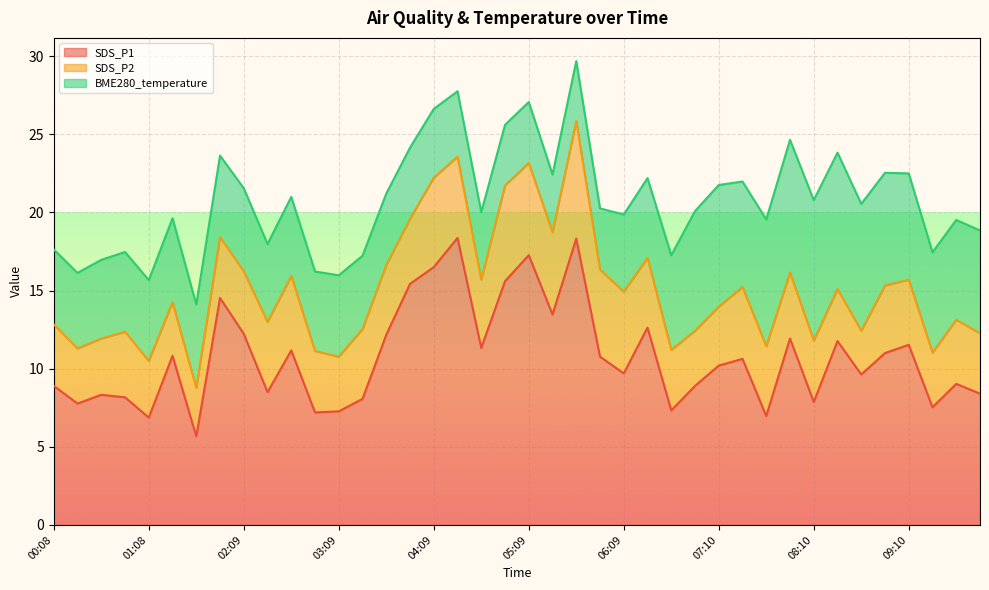

What is the approximate value of SDS_P1 at 00:53?

8.2